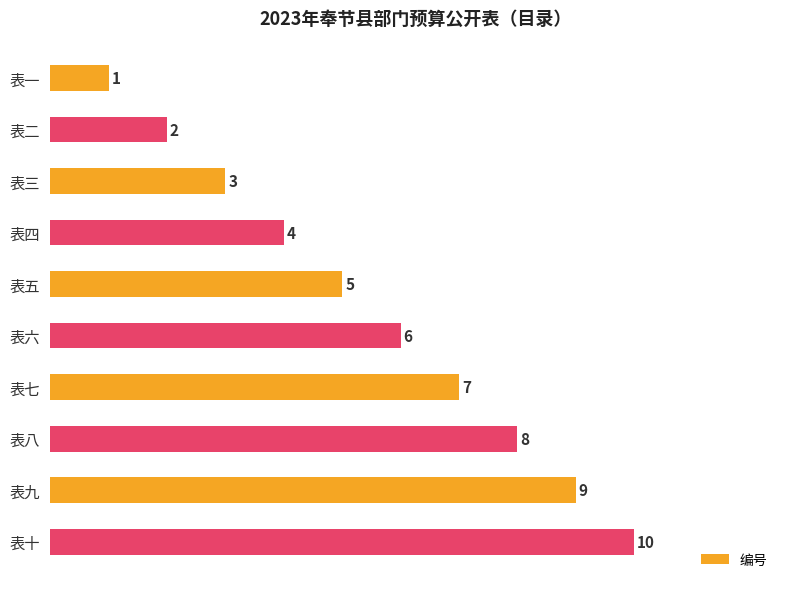

What is the maximum value shown in the chart?

10